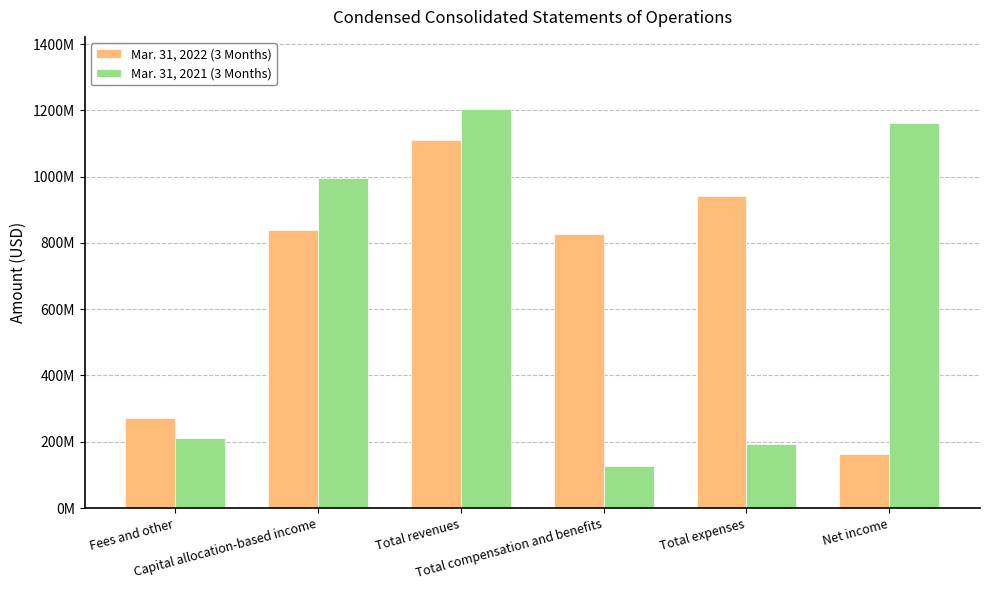

At Net income, list the series in order from smallest to largest.

Mar. 31, 2022 (3 Months), Mar. 31, 2021 (3 Months)